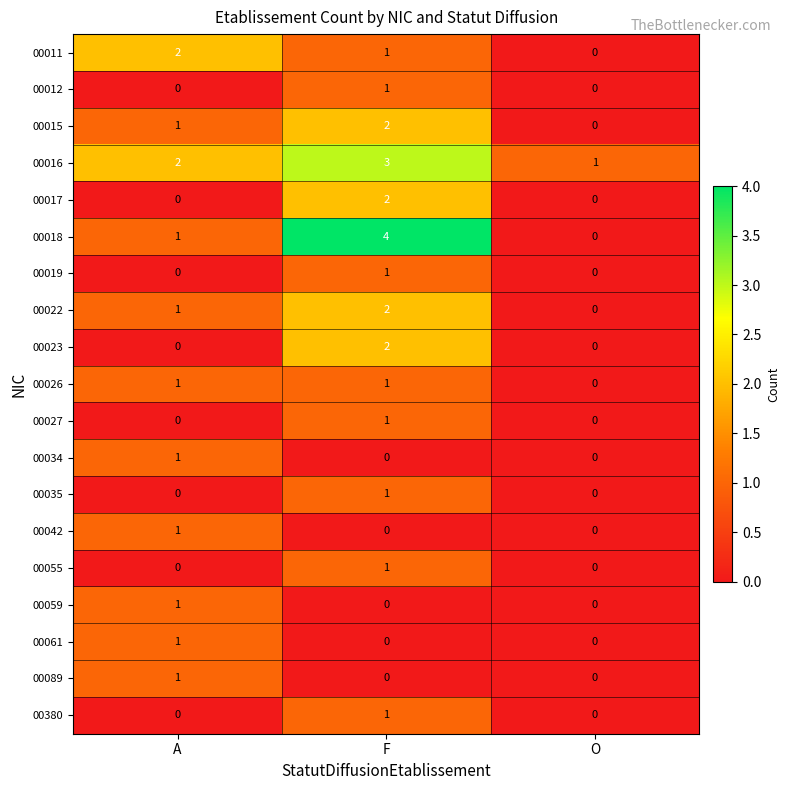

Which series has the largest range (max minus min)?

00018